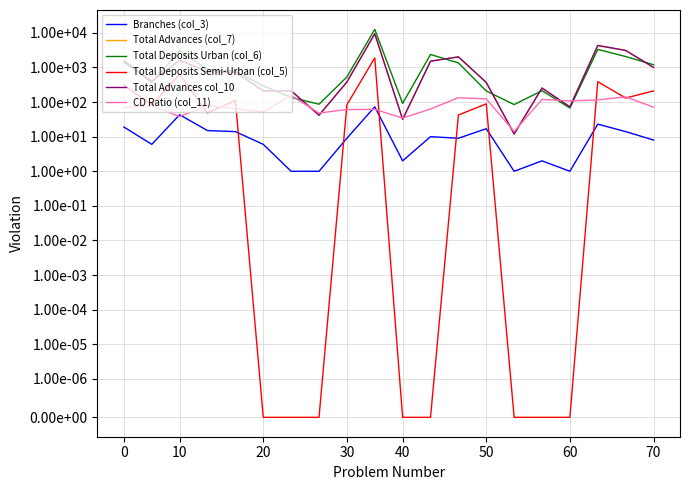

Where do Total Advances (col_7) and CD Ratio (col_11) first cross each other?

60 and 70